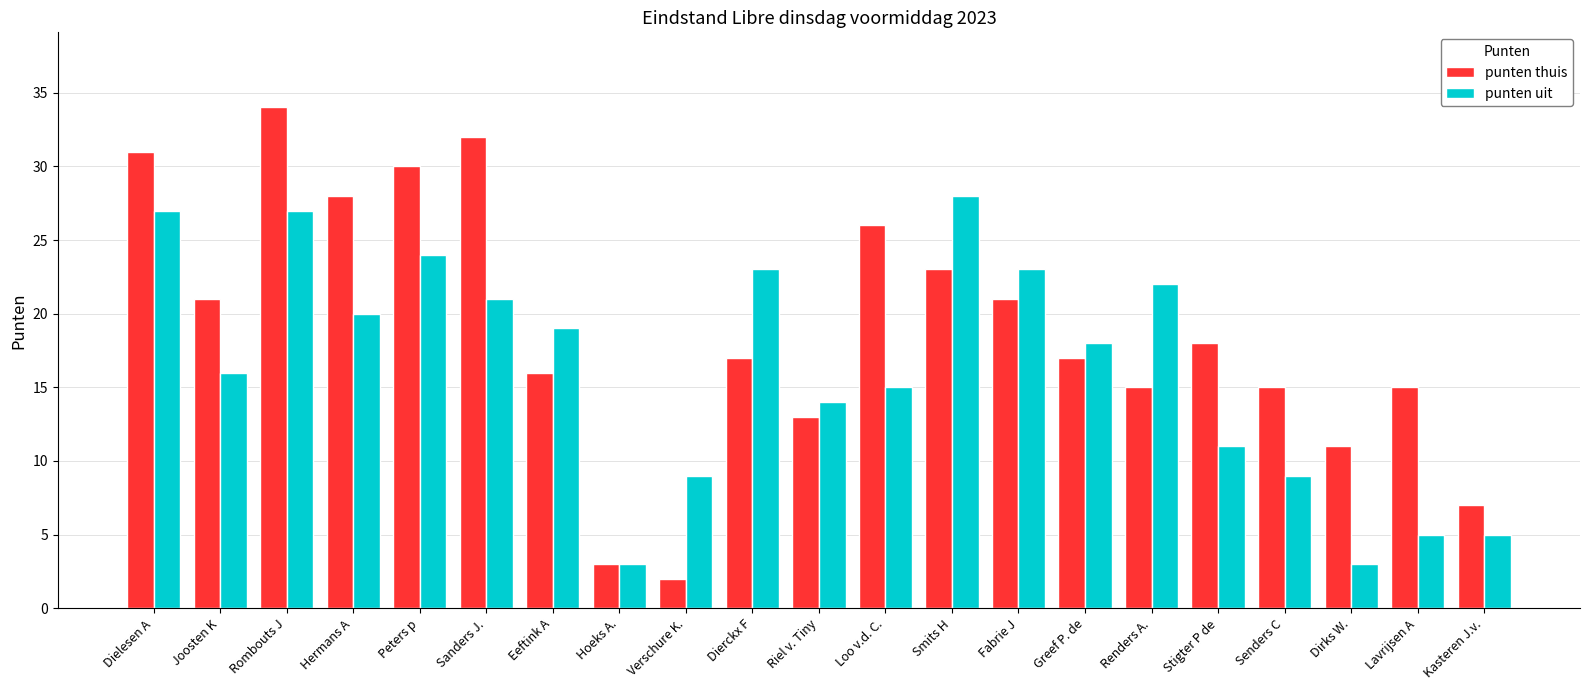

What are all the series names shown in the legend?

punten thuis, punten uit